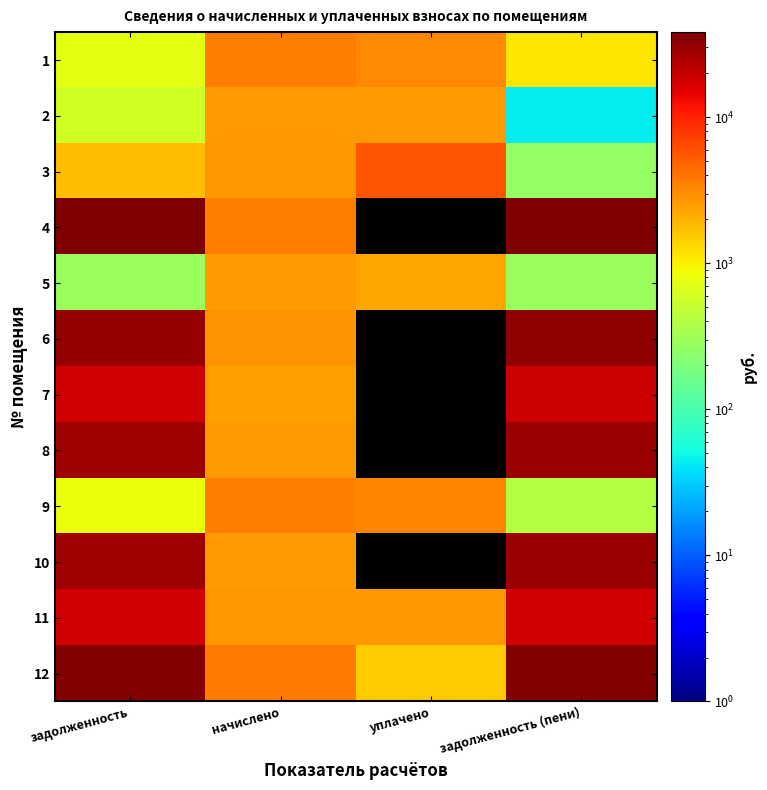

What is the difference between the highest and lowest values at начислено?

1209.2